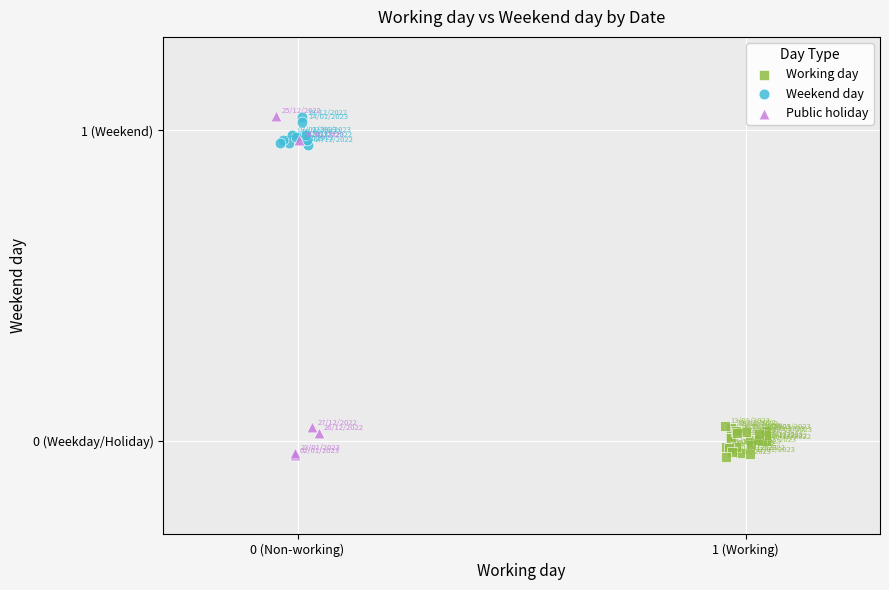

What are all the series names shown in the legend?

Working day, Weekend day, Public holiday